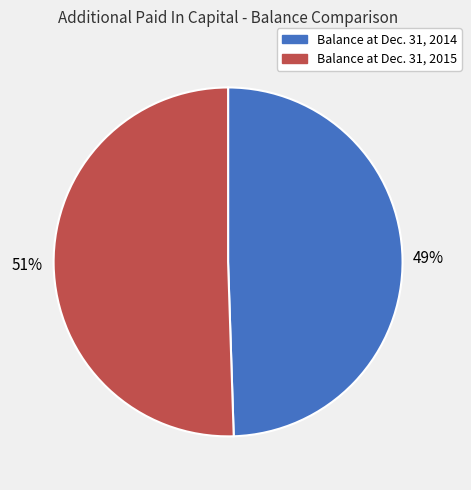

Do Balance at Dec. 31, 2015 and Balance at Dec. 31, 2014 together represent more than half of the pie?

Yes